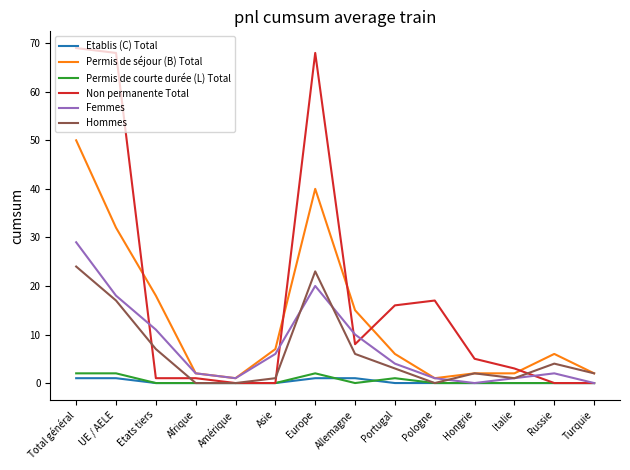

Reading left to right, list all the values displayed in this chart.

Etablis (C) Total: 1	1	0	0	0	0	1	1	0	0	0	0	0	0
Permis de séjour (B) Total: 50	32	18	2	1	7	40	15	6	1	2	2	6	2
Permis de courte durée (L) Total: 2	2	0	0	0	0	2	0	1	0	0	0	0	0
Non permanente Total: 69	68	1	1	0	0	68	8	16	17	5	3	0	0
Femmes: 29	18	11	2	1	6	20	10	4	1	0	1	2	0
Hommes: 24	17	7	0	0	1	23	6	3	0	2	1	4	2